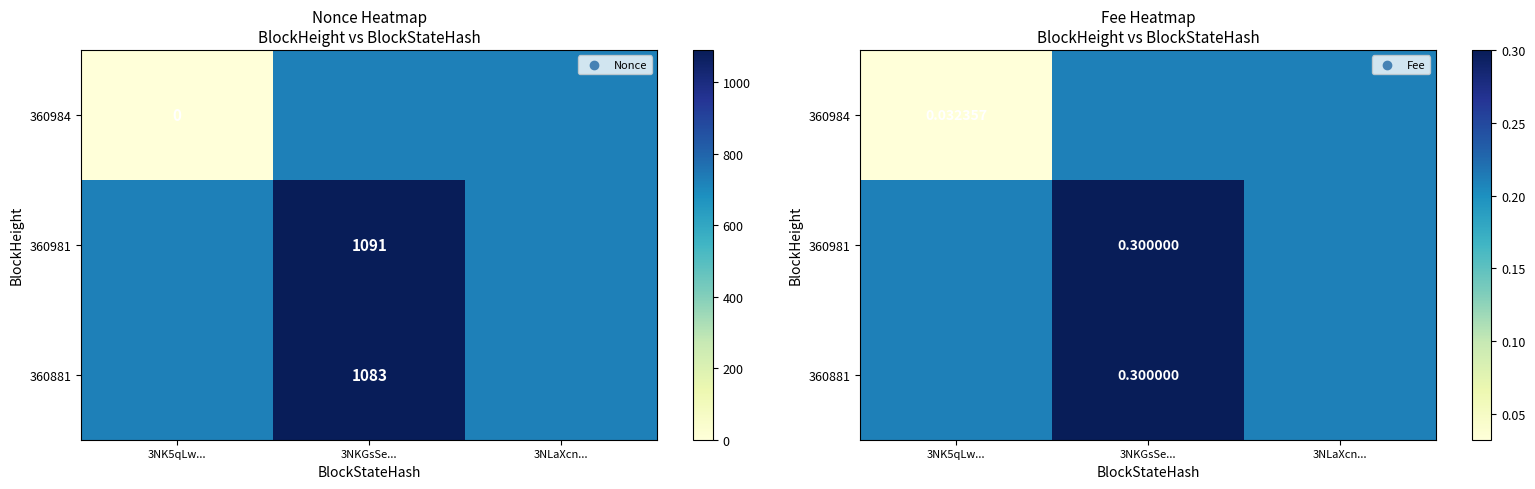

Which category has the highest value in the 360981 series?

3NKGsSe...